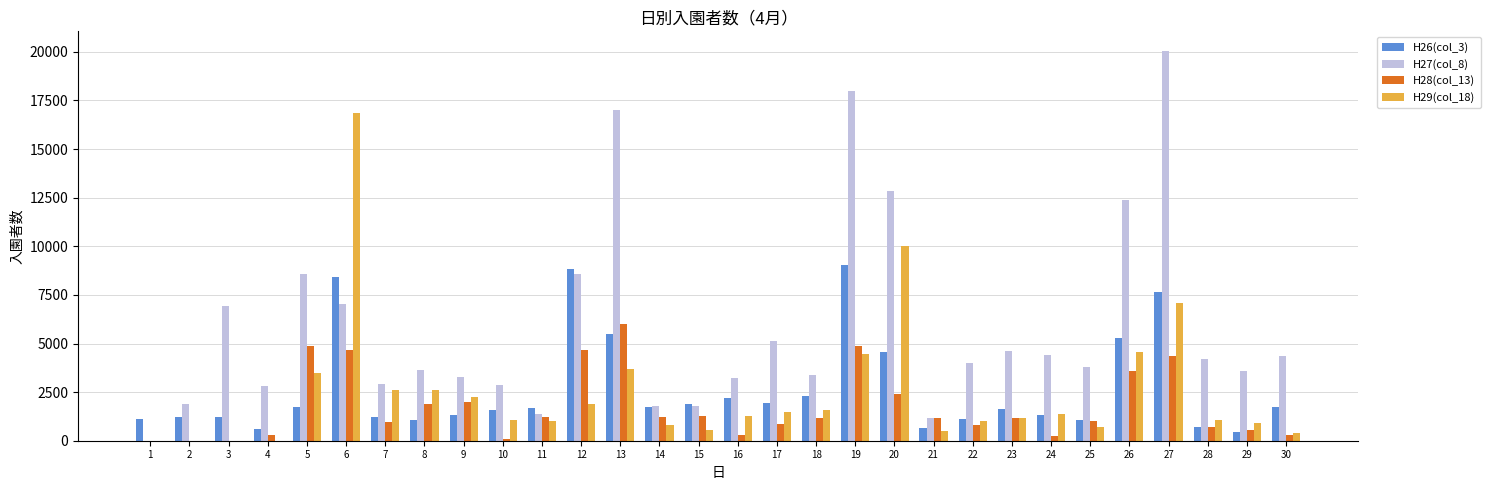

Between 1 and 12, which series saw the biggest shift?

H27(col_8)